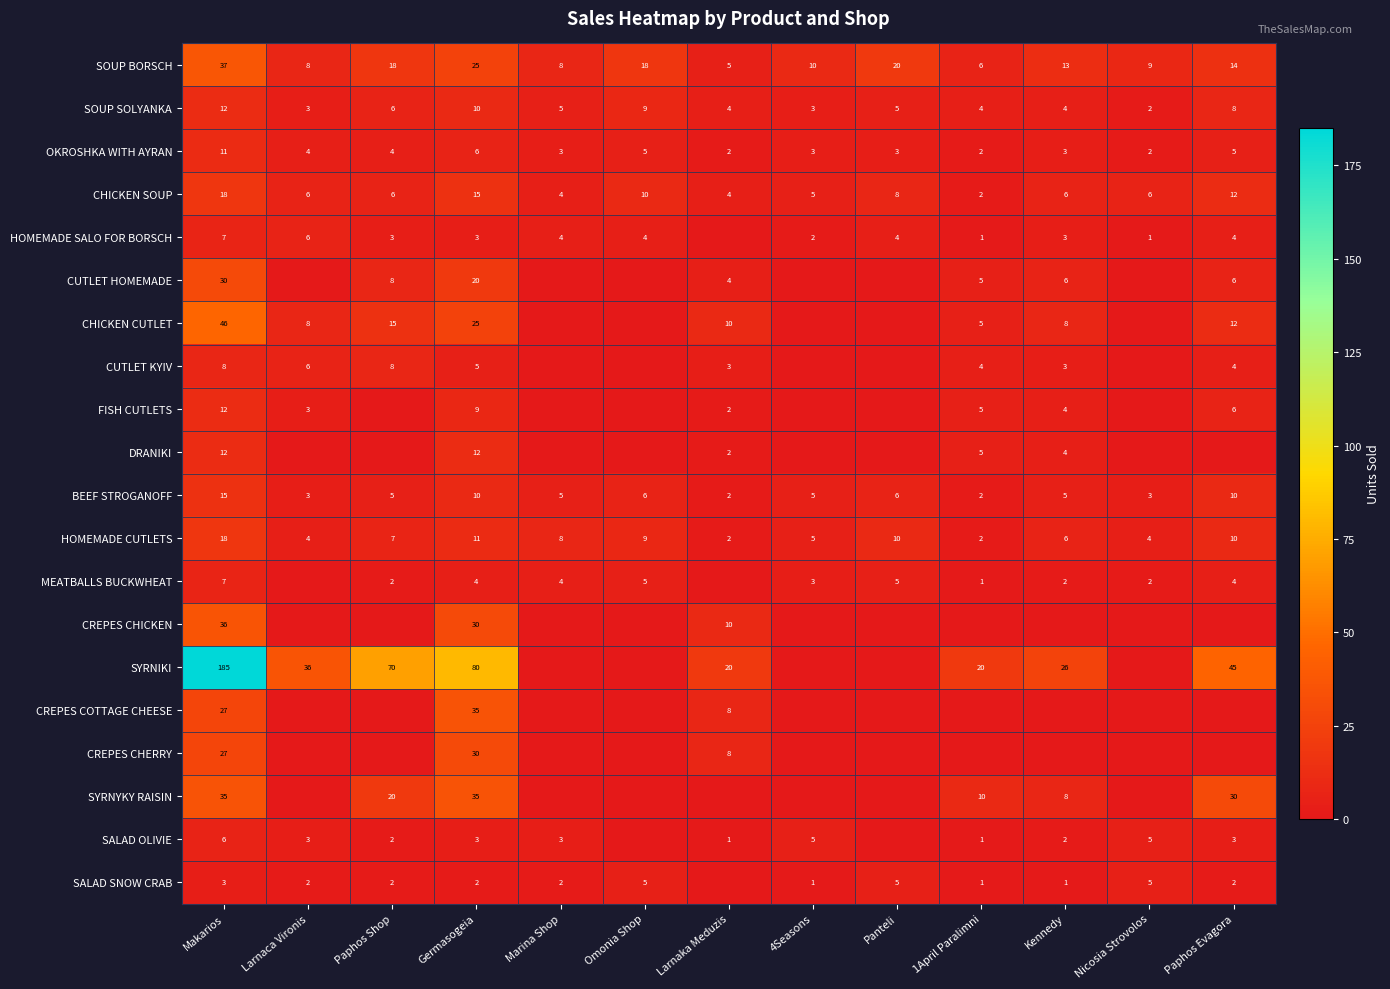

At which category is the sum across all series the highest?

Makarios